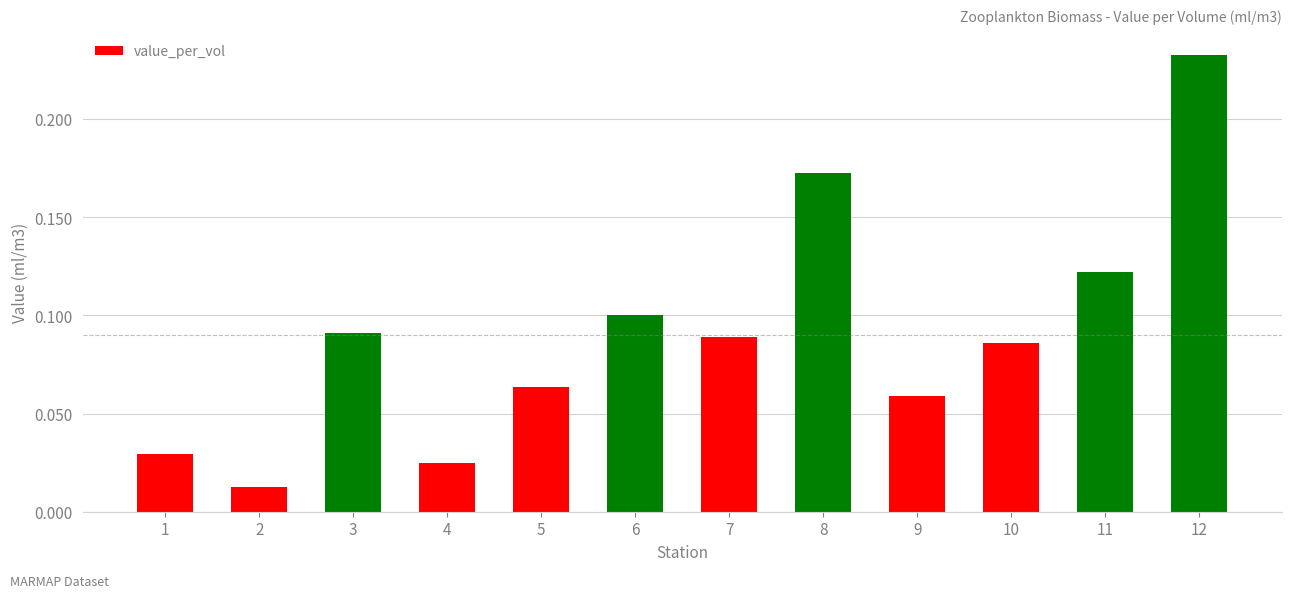

What is the sum of all values?

1.1